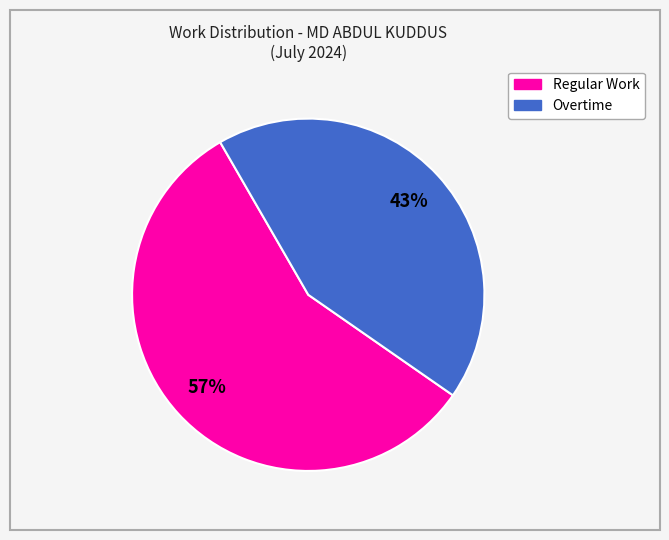

Is there any slice that represents more than half of the pie?

Yes